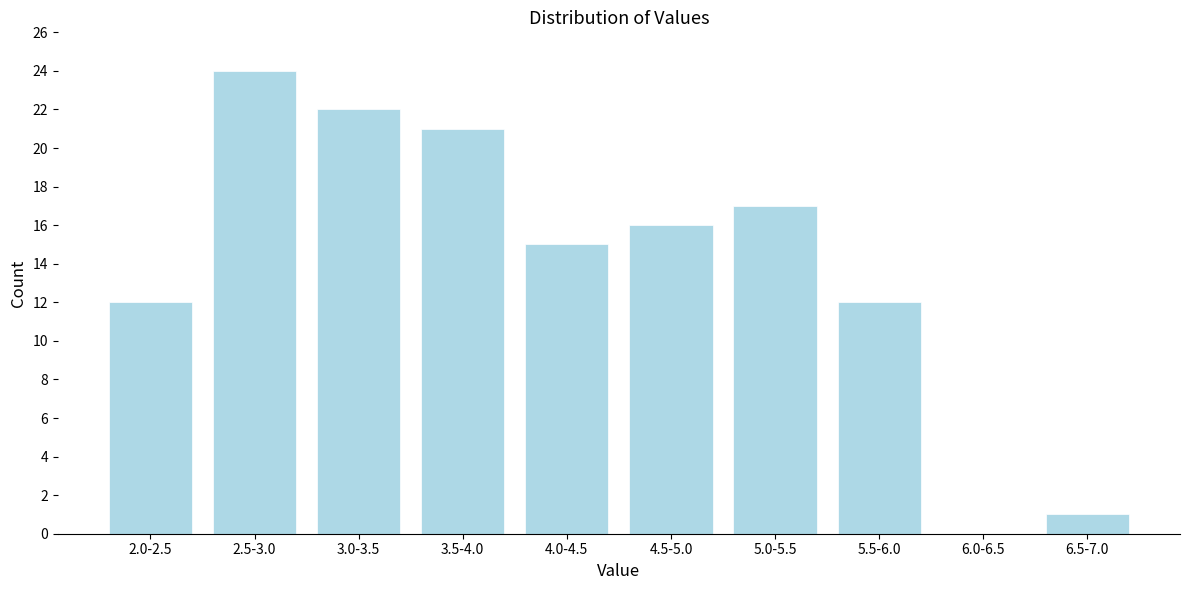

Reading left to right, extract all data points from this chart.

2.0-2.5=12	2.5-3.0=24	3.0-3.5=22	3.5-4.0=21	4.0-4.5=15	4.5-5.0=16	5.0-5.5=17	5.5-6.0=12	6.0-6.5=0	6.5-7.0=1